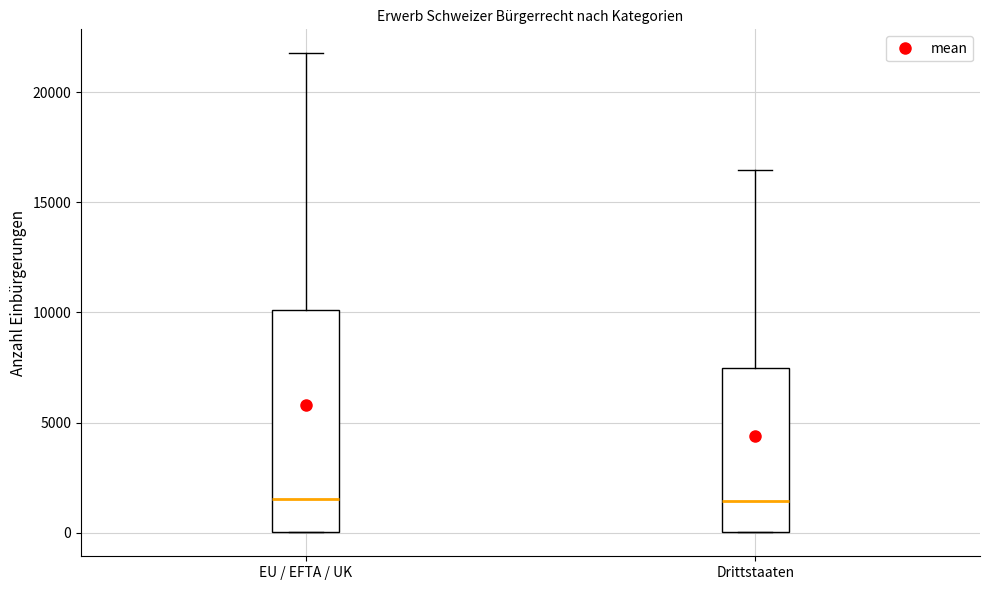

Where is the lower edge of the box for Drittstaaten on the y-axis? The values are not printed on the chart, so give them approximately, as read against the axis.

0